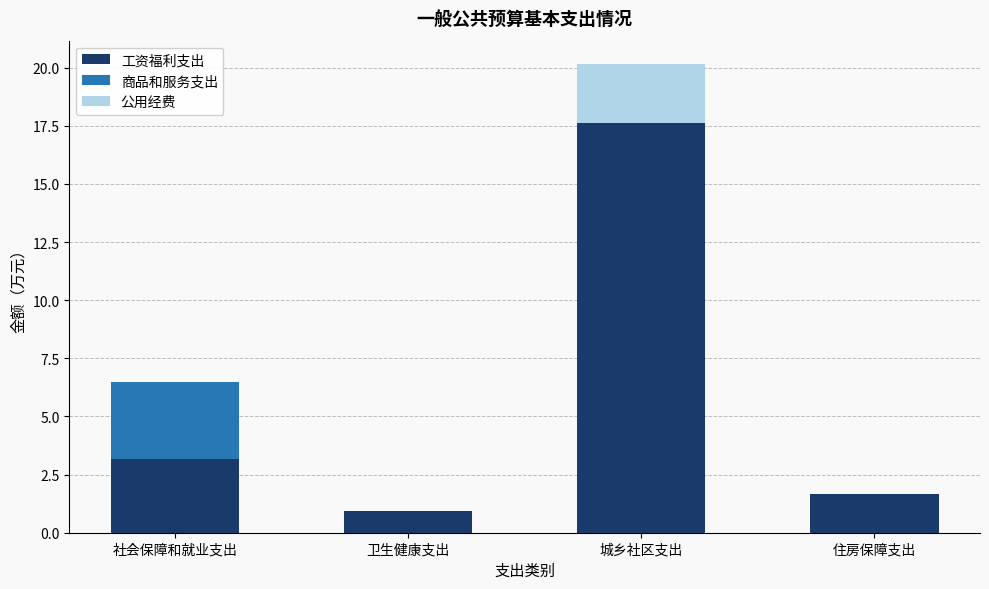

What is the total value across all series at 社会保障和就业支出?

6.5